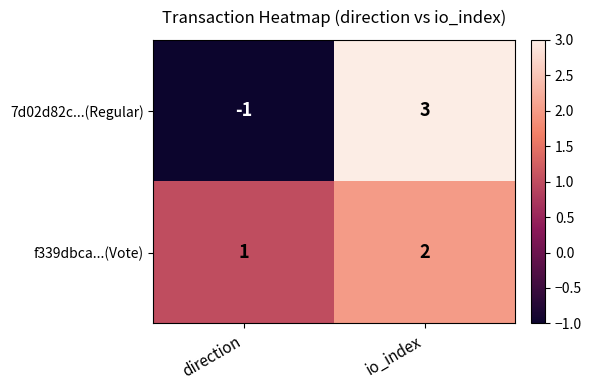

The value of f339dbca...(Vote) at io_index is 3. True or false?

False